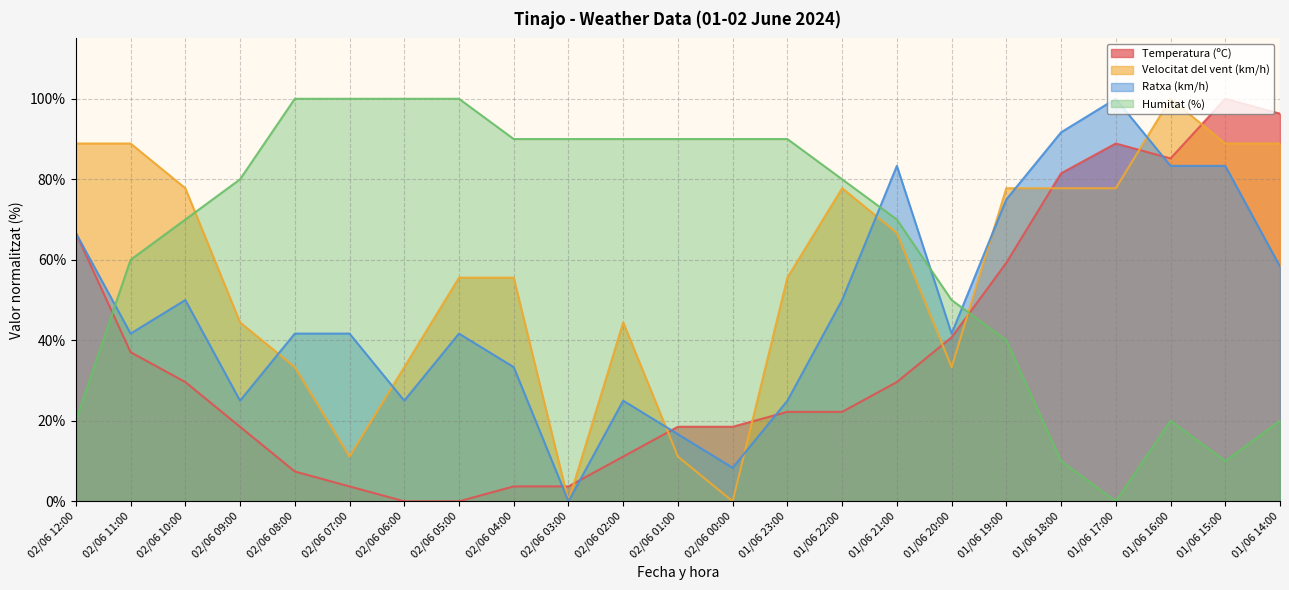

What is the average value of the Ratxa (km/h) series?

48.2